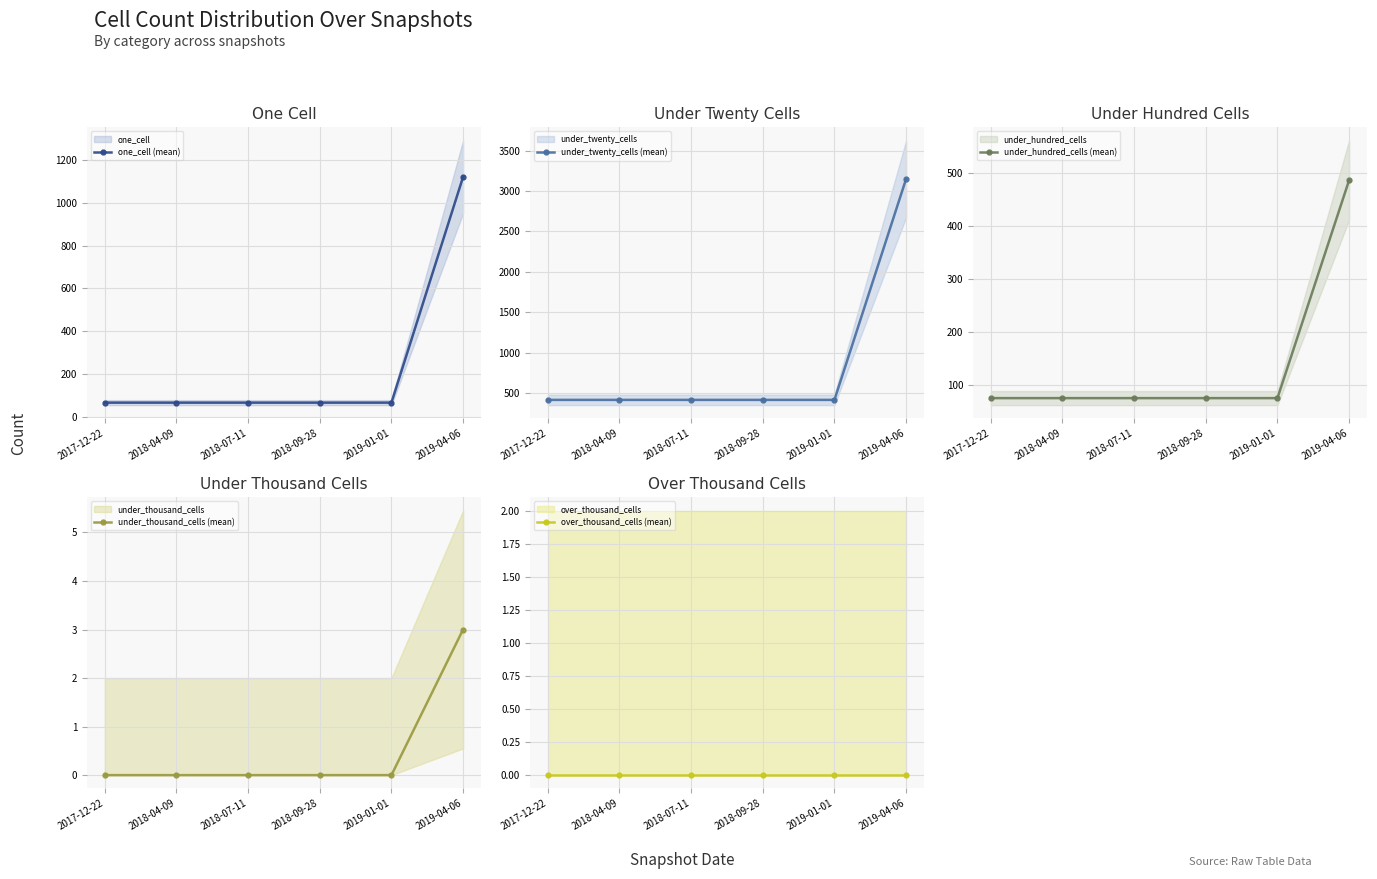

True or false: under_twenty_cells (mean) and one_cell (mean) intersect in this chart.

False